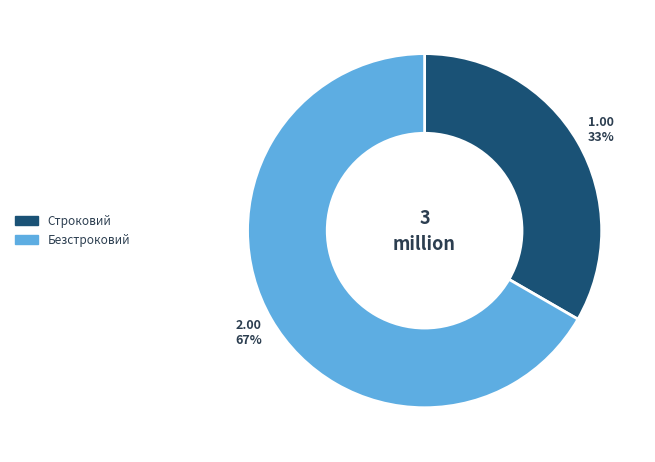

Combined, do Строковий and Безстроковий account for over 50%?

Yes